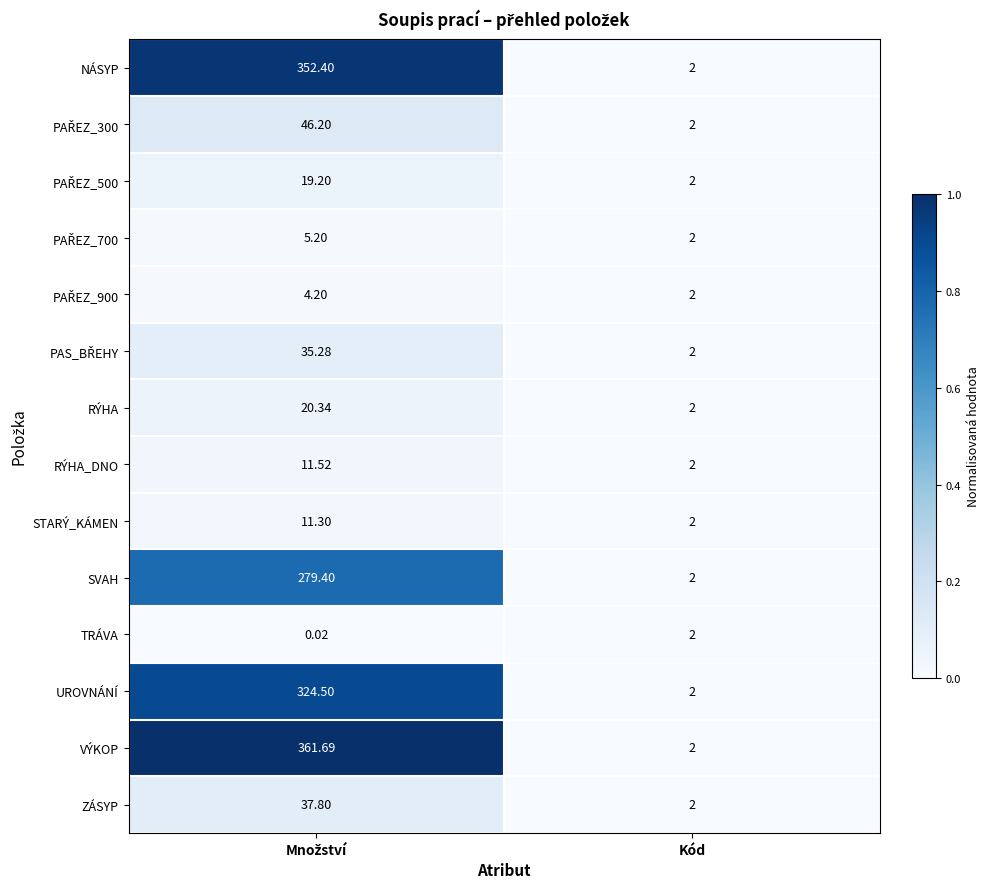

Which series has the largest total across all categories?

VÝKOP